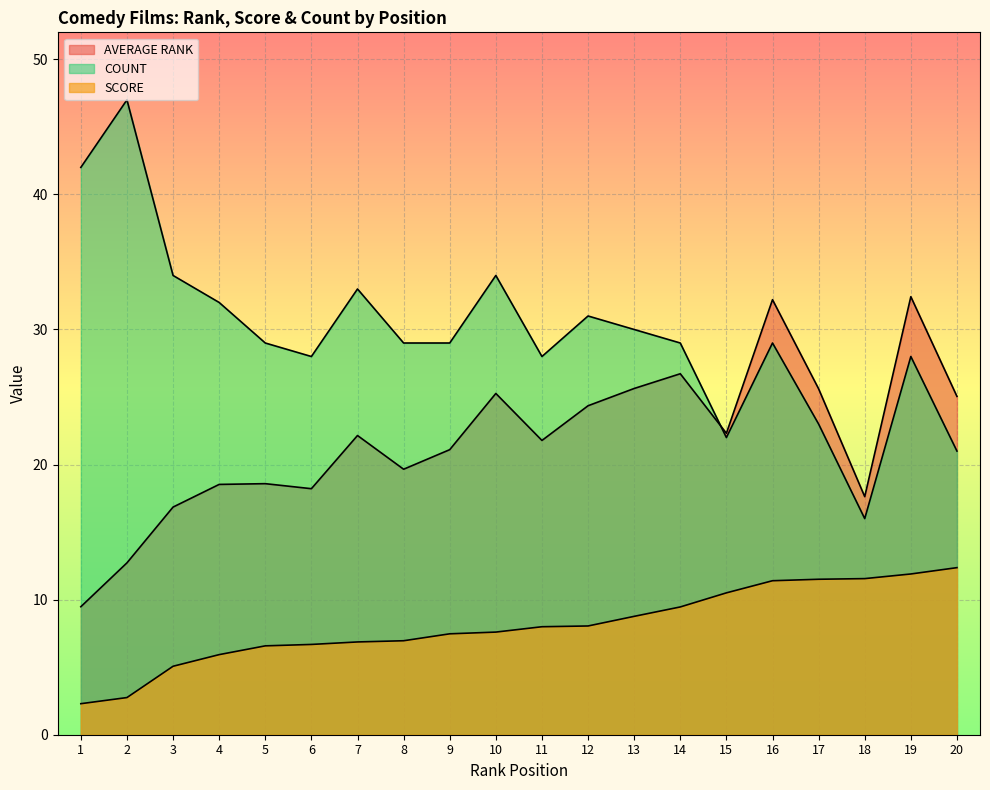

Between 1 and 19, which is larger?

19